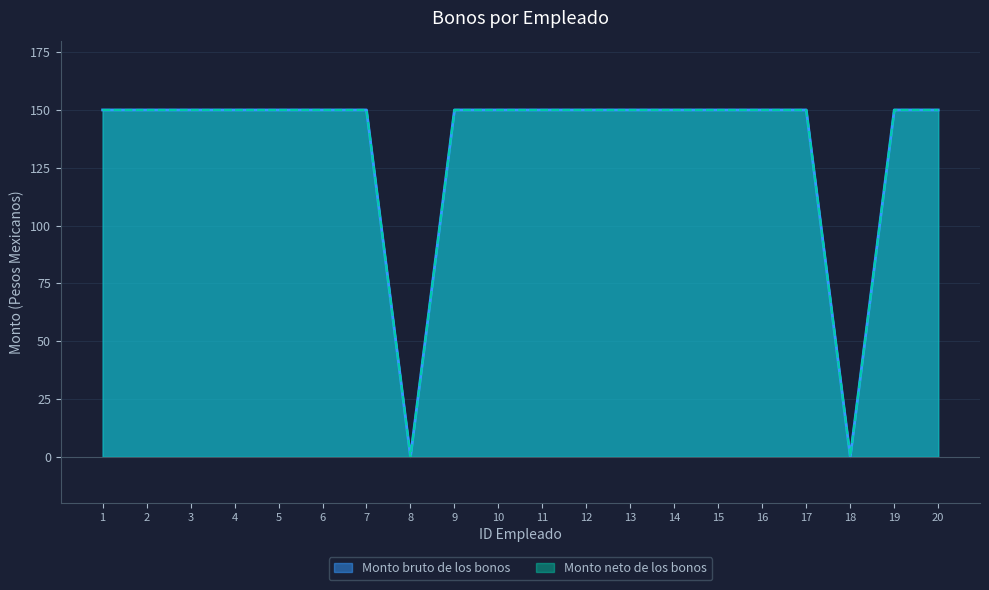

How many data points does each series have?

20